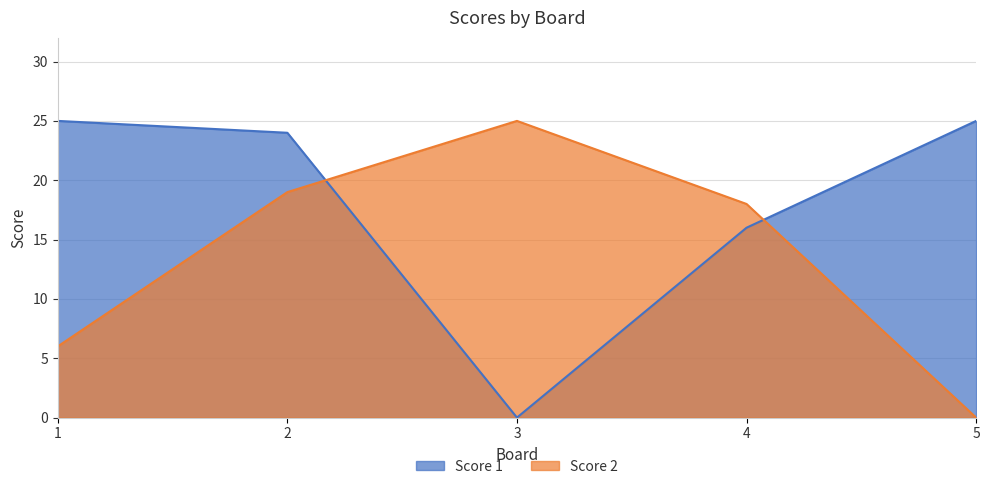

Is it true that Score 1 equals 36 at 1?

False